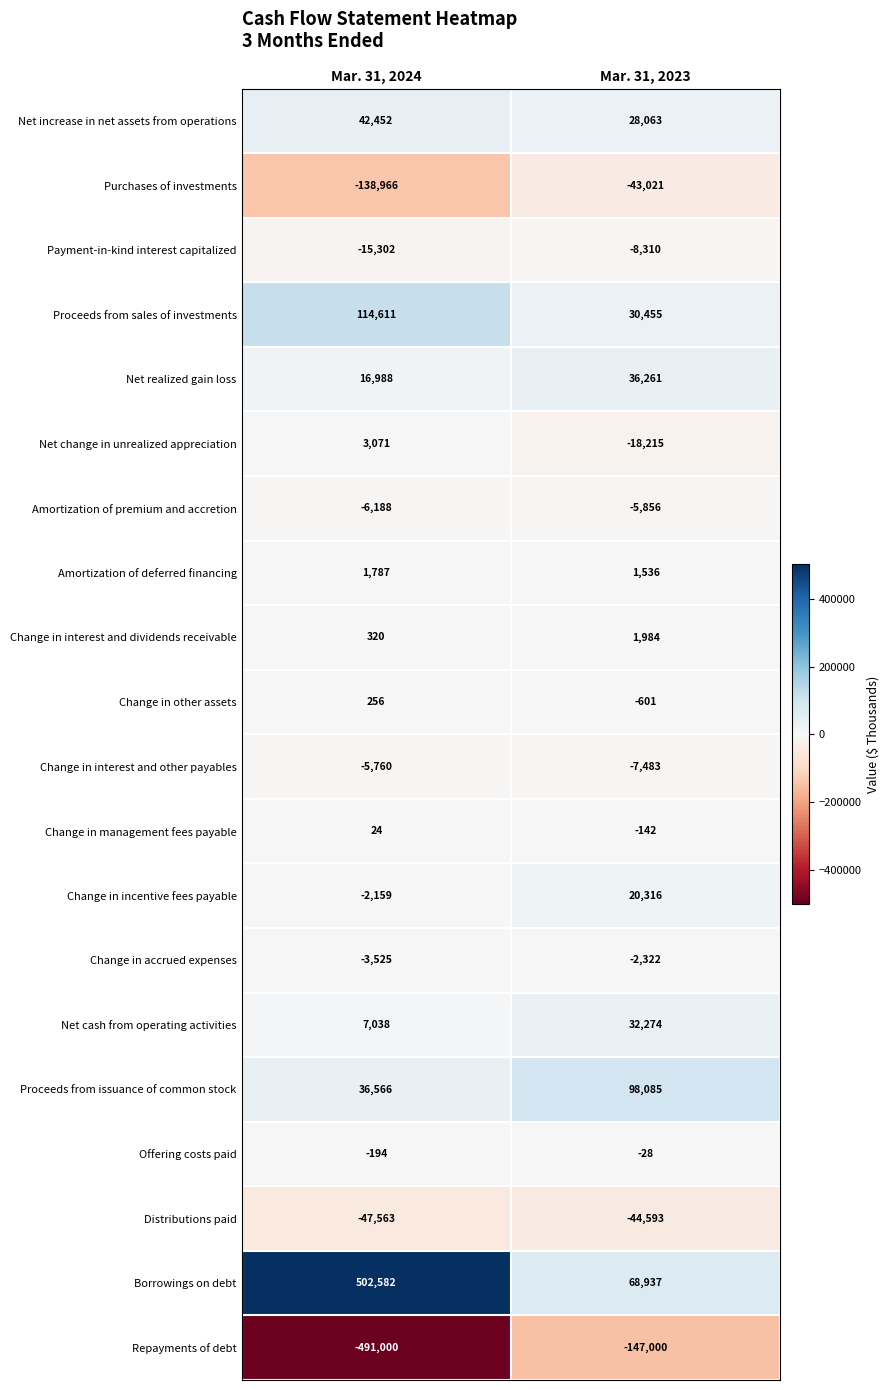

The value of Purchases of investments at Mar. 31, 2024 is -222175. True or false?

False